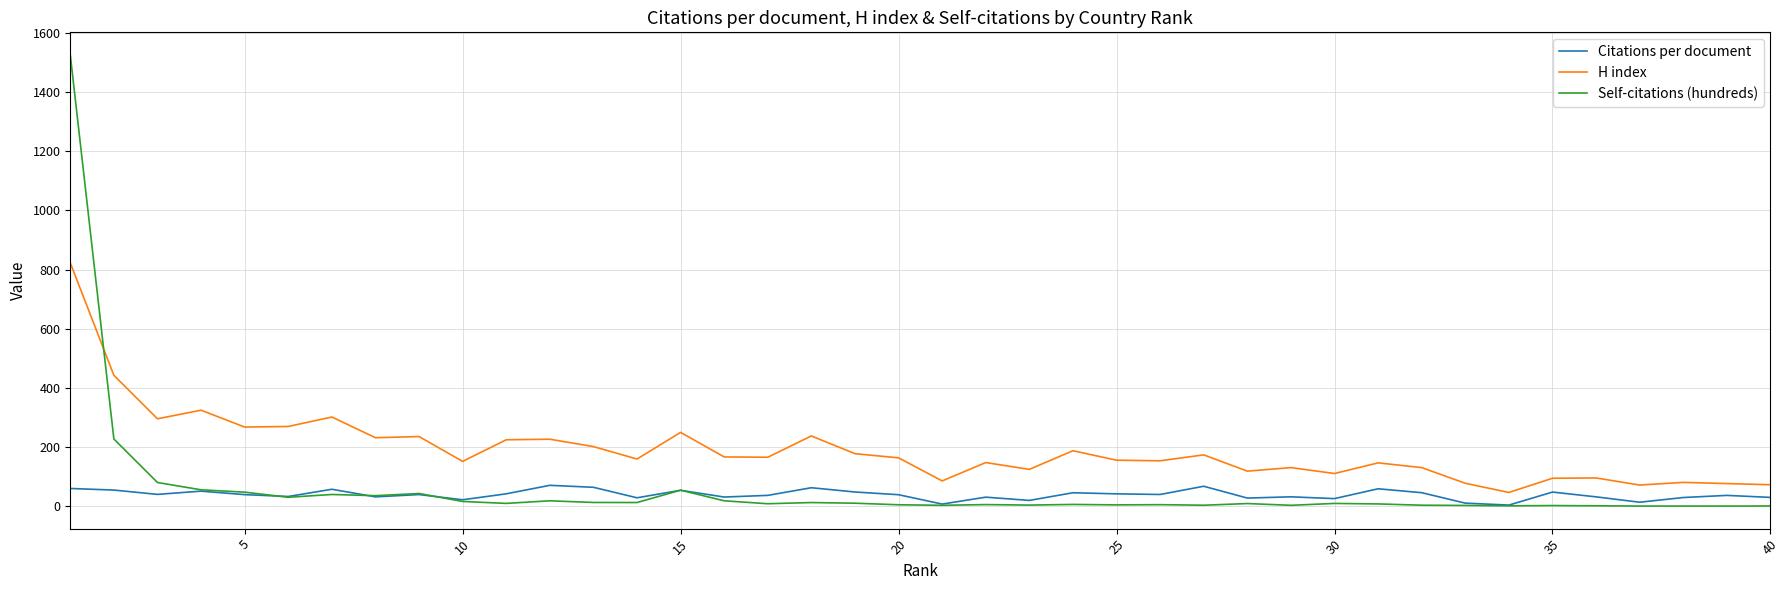

Does the chart display data point markers on the line(s)?

No